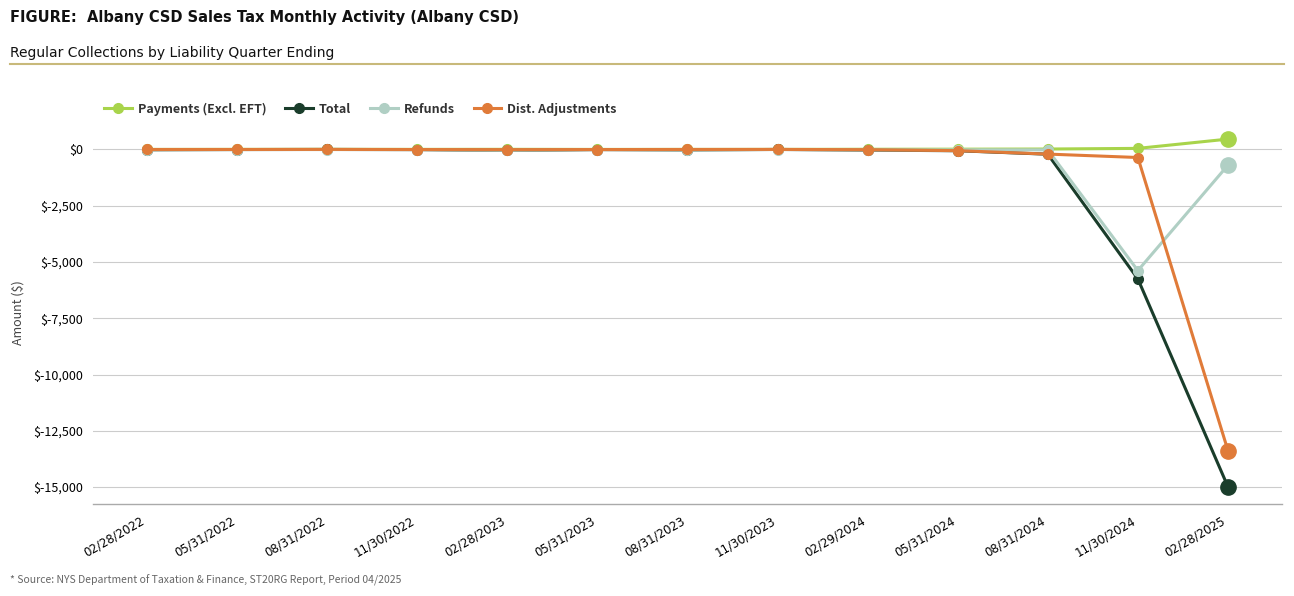

Does the chart have visible grid lines?

Yes